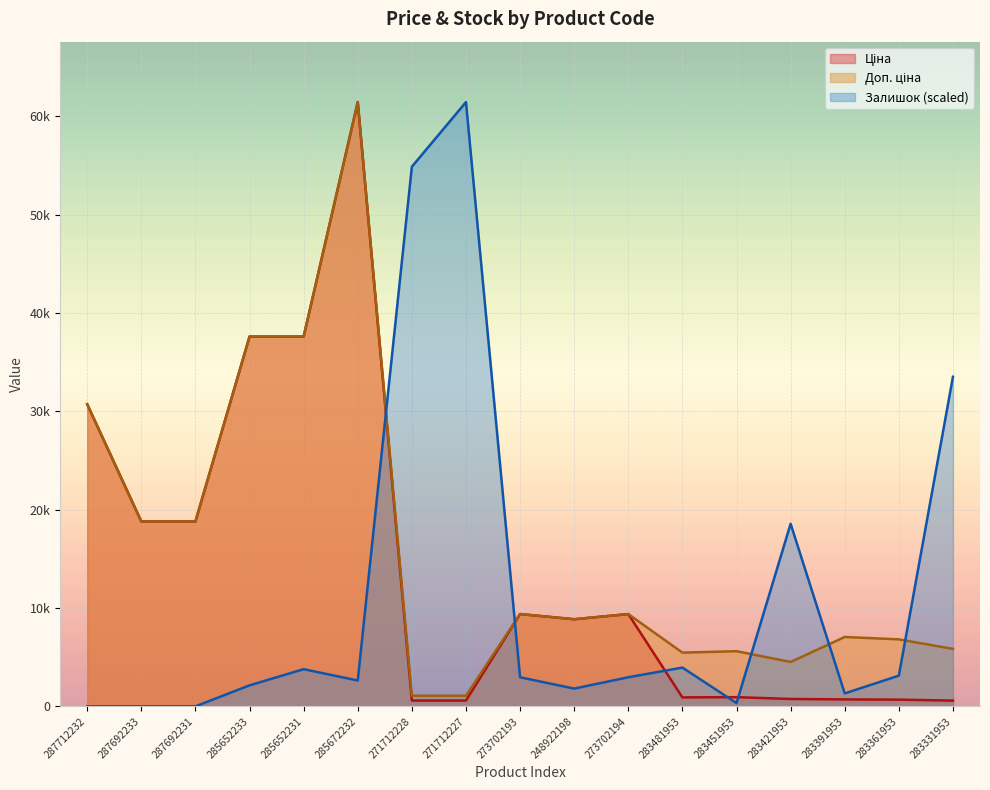

Which series has the largest total across all categories?

Доп. ціна